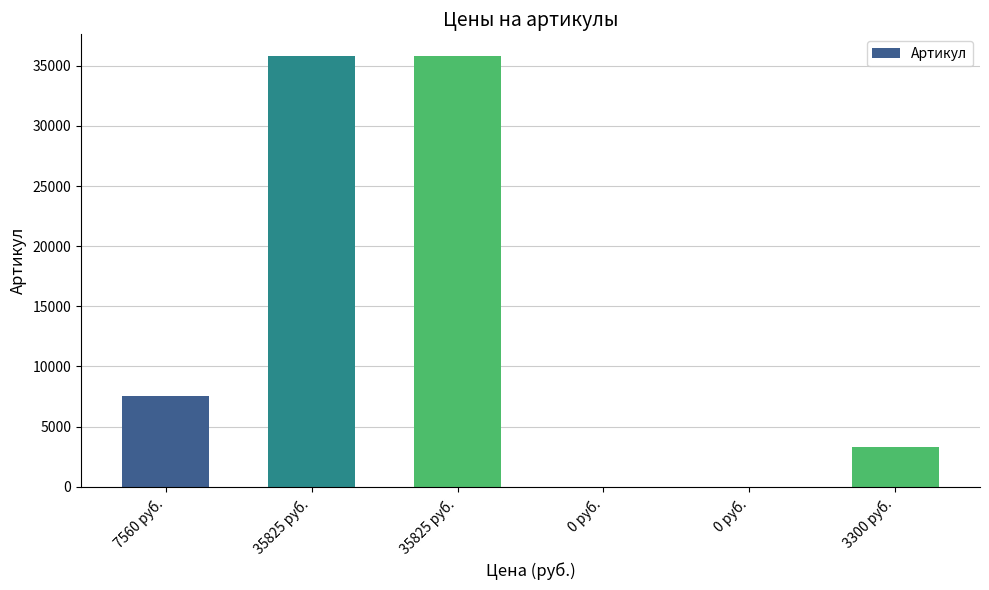

How many positive values are there?

4